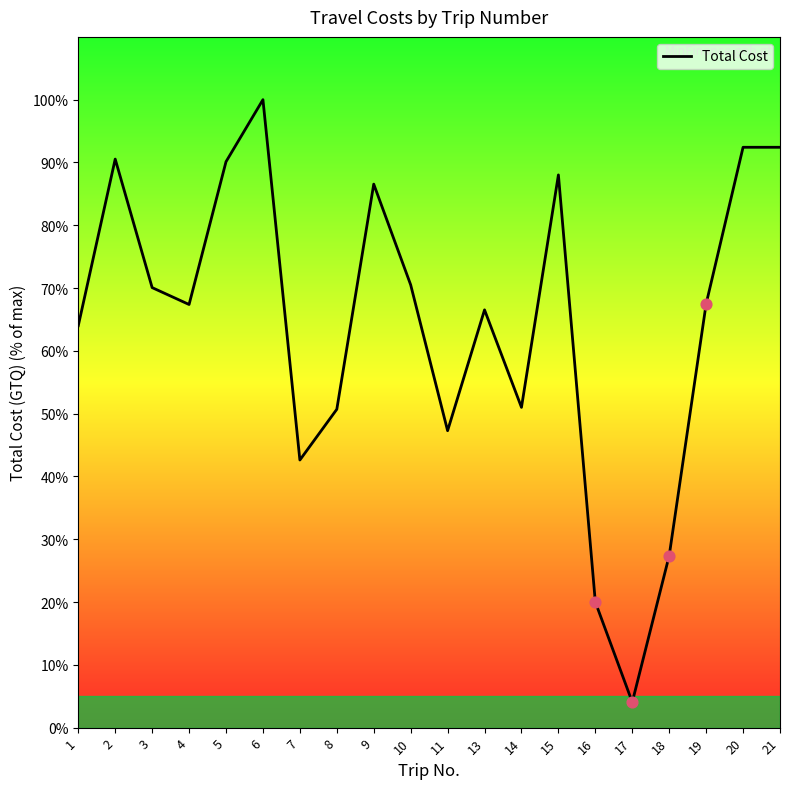

What is the change in value from 3 to 17?

-66.0